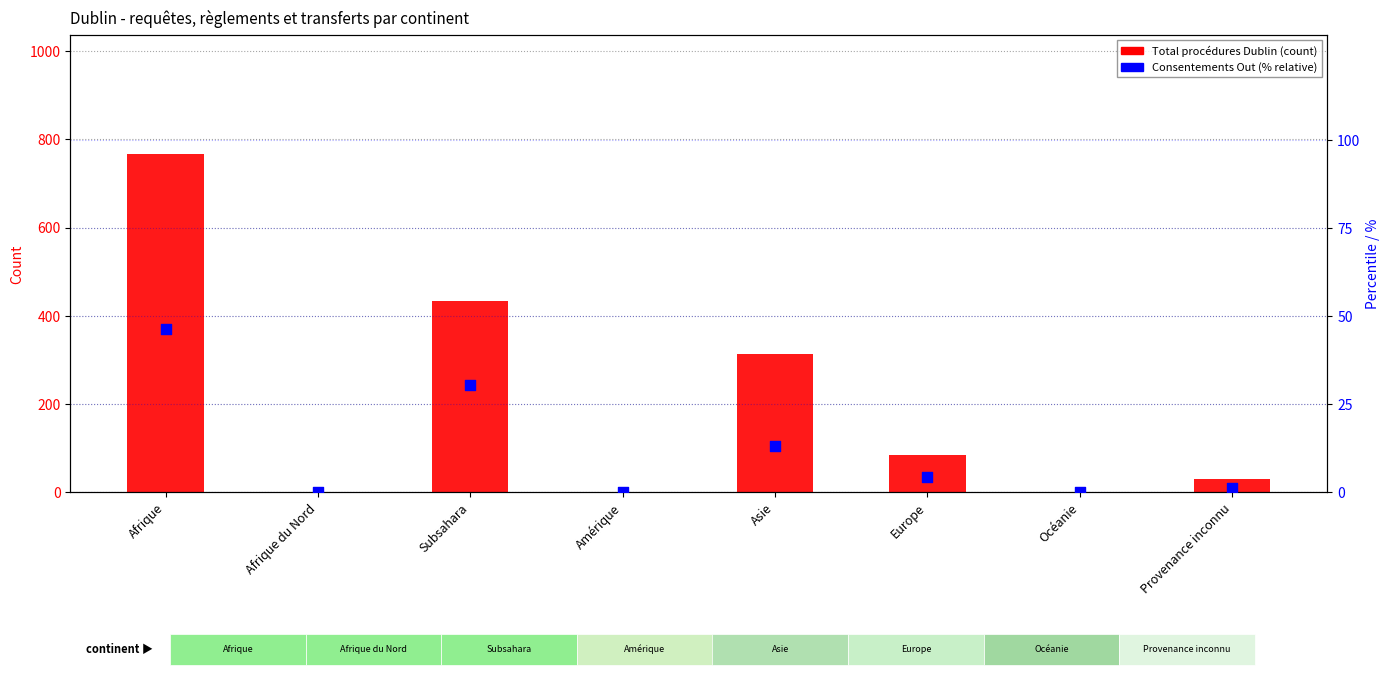

Which series contains the lowest Y value?

Total procédures Dublin